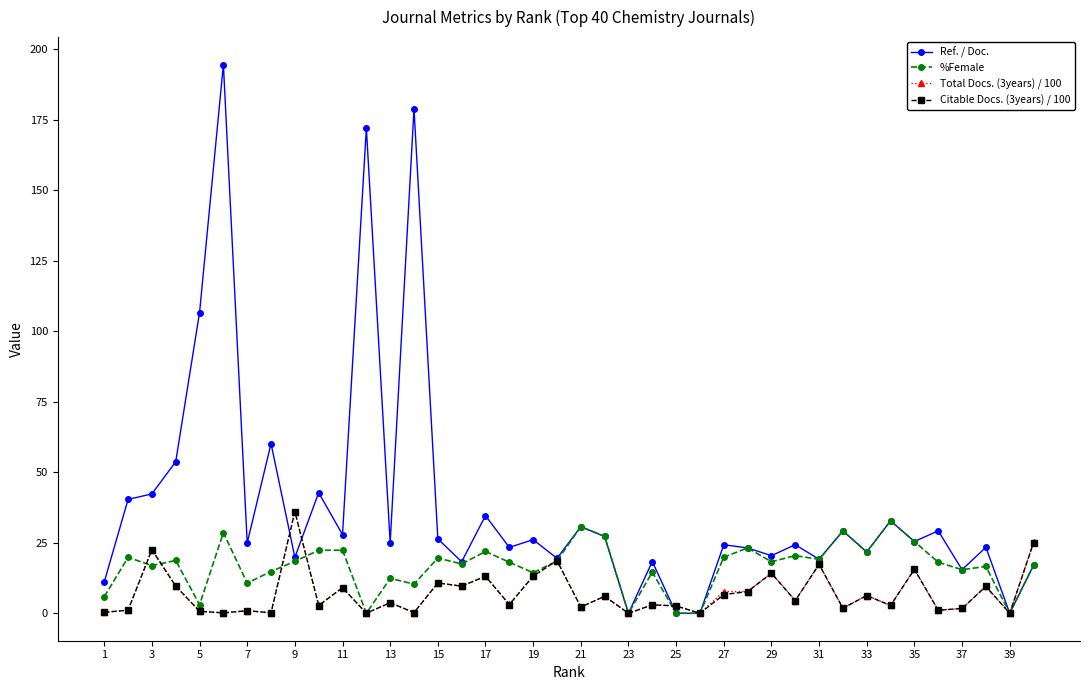

True or false: Total Docs. (3years) / 100 has more than 2 interior local peaks.

True